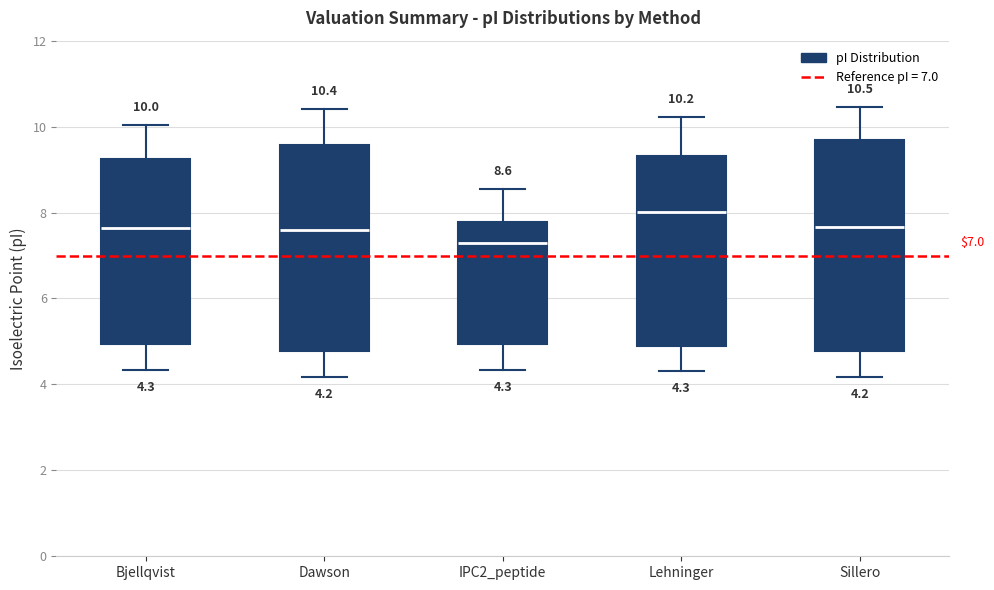

Which box has the highest median line?

Lehninger